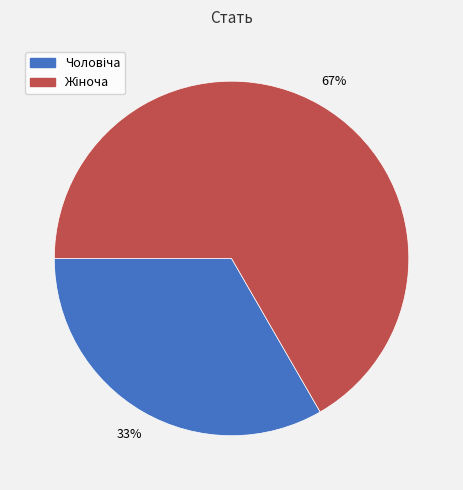

To the nearest percent, what is the average slice percentage?

50%